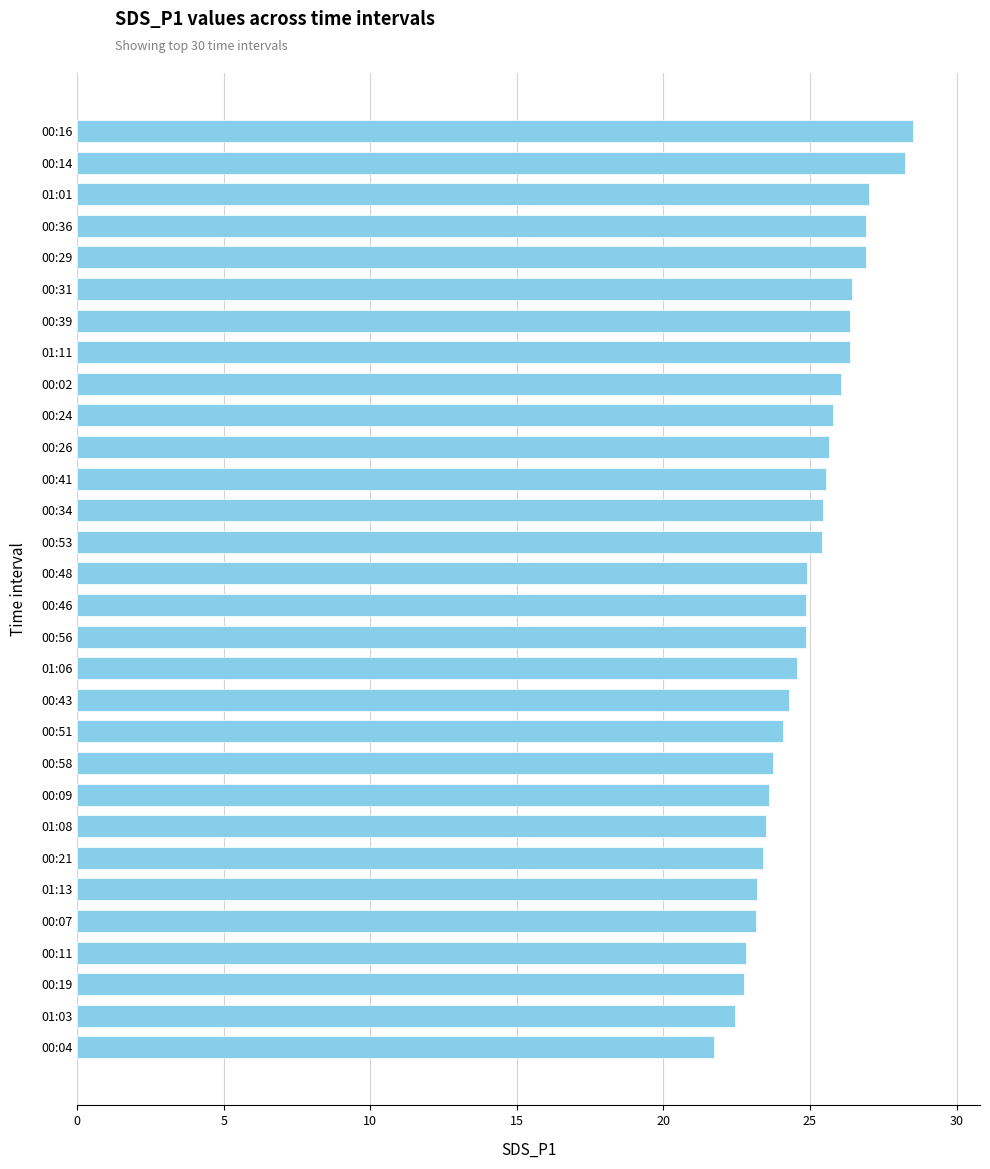

The chart shows a value of 37.3 at 01:11. True or false?

False